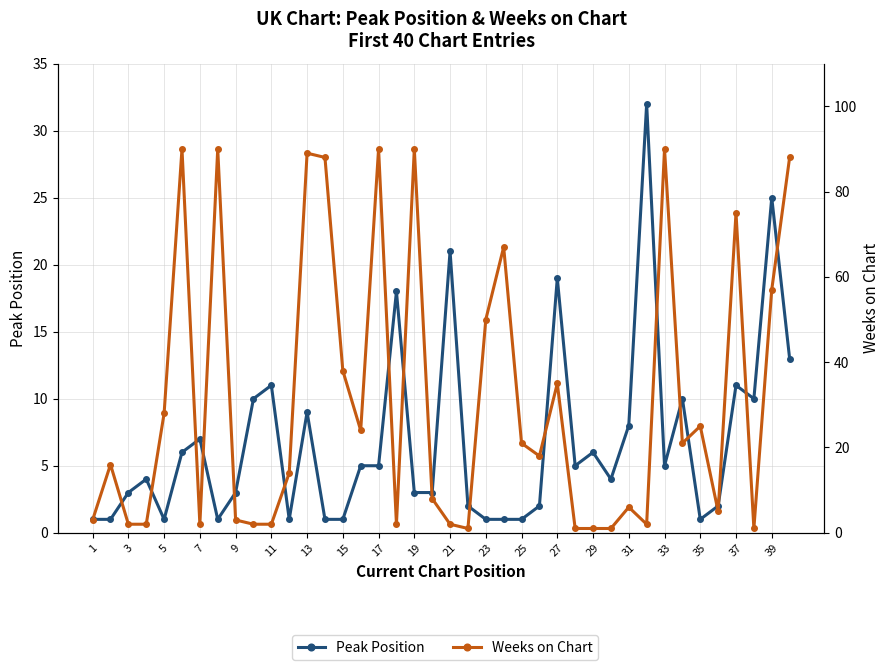

How many interior local peaks does the Peak Position series have?

12